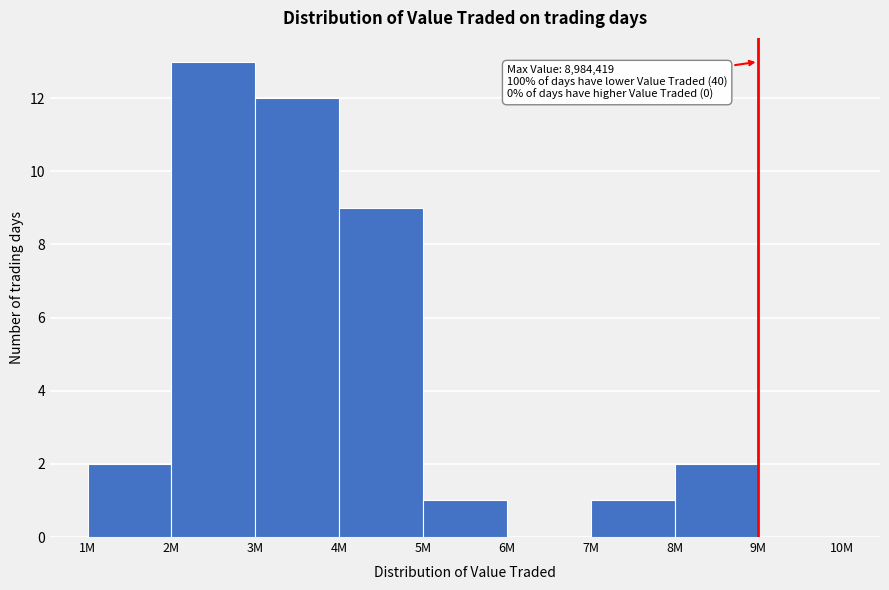

Reading left to right, what are all the values shown in this chart?

1M=2	2M=13	3M=12	4M=9	5M=1	6M=0	7M=1	8M=2	9M=0